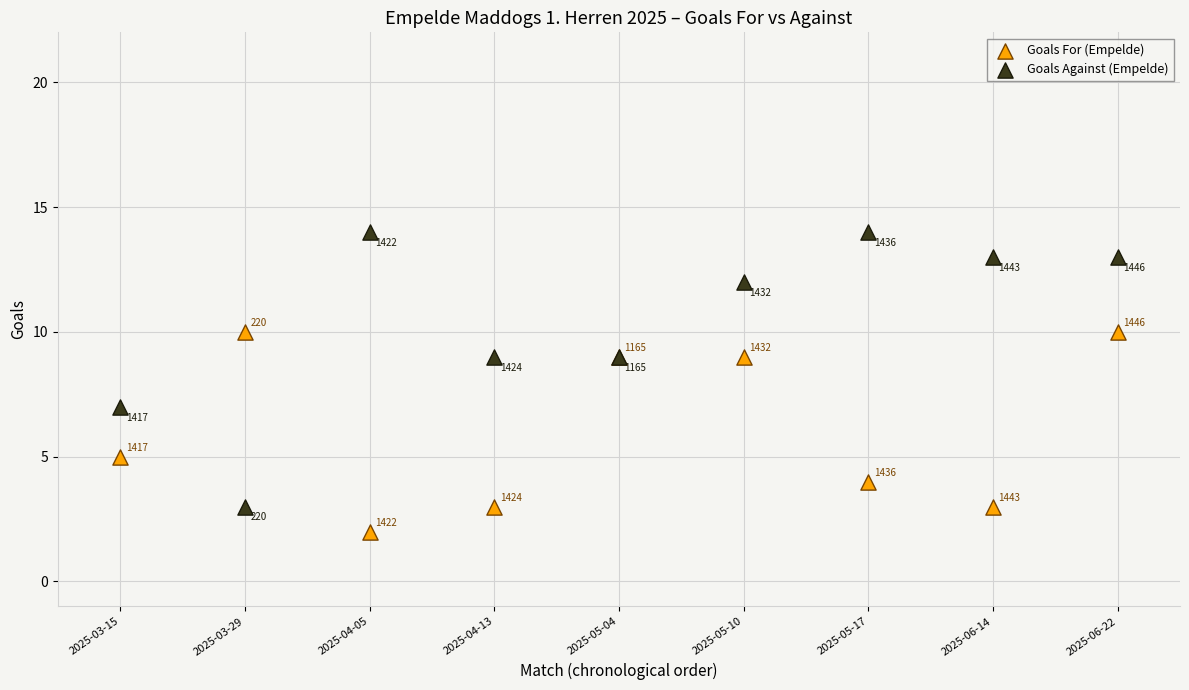

Which series contains the lowest Y value?

Goals For (Empelde)